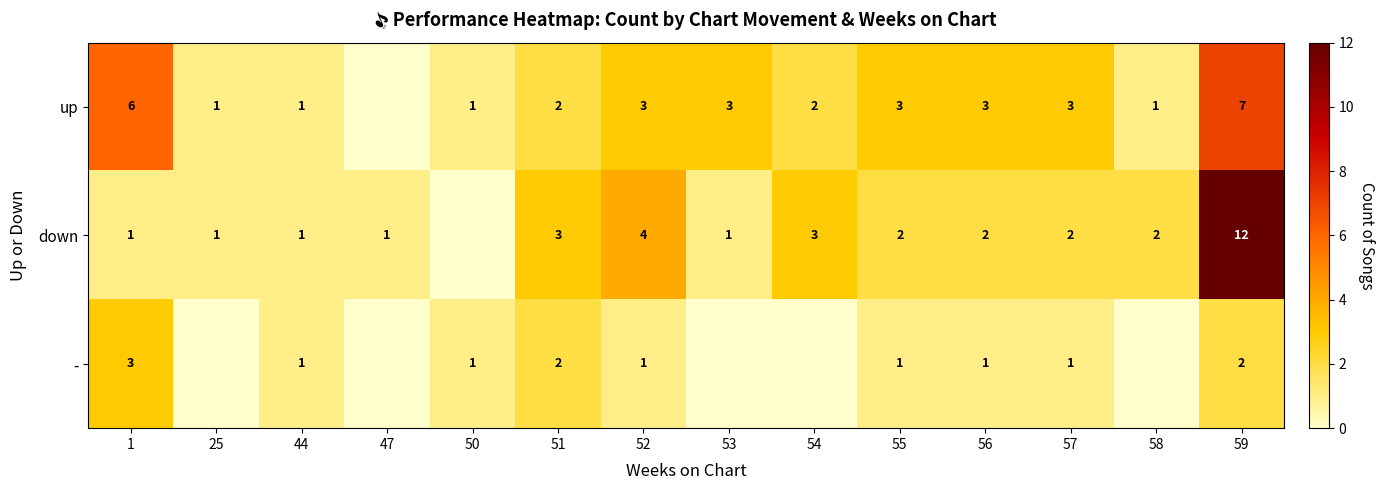

What is the sum of the down values at 51 and 25?

4